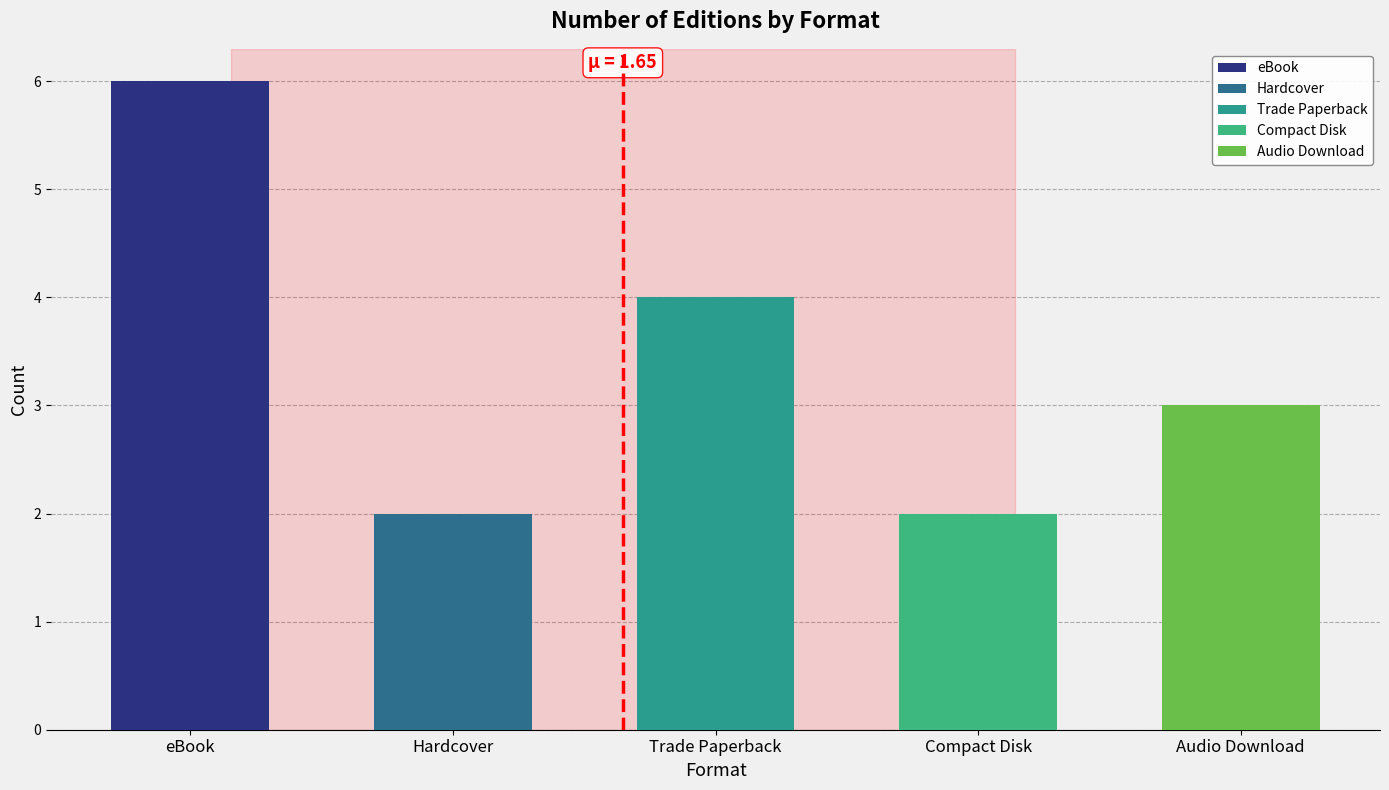

At which category does the chart reach its peak across all series?

eBook